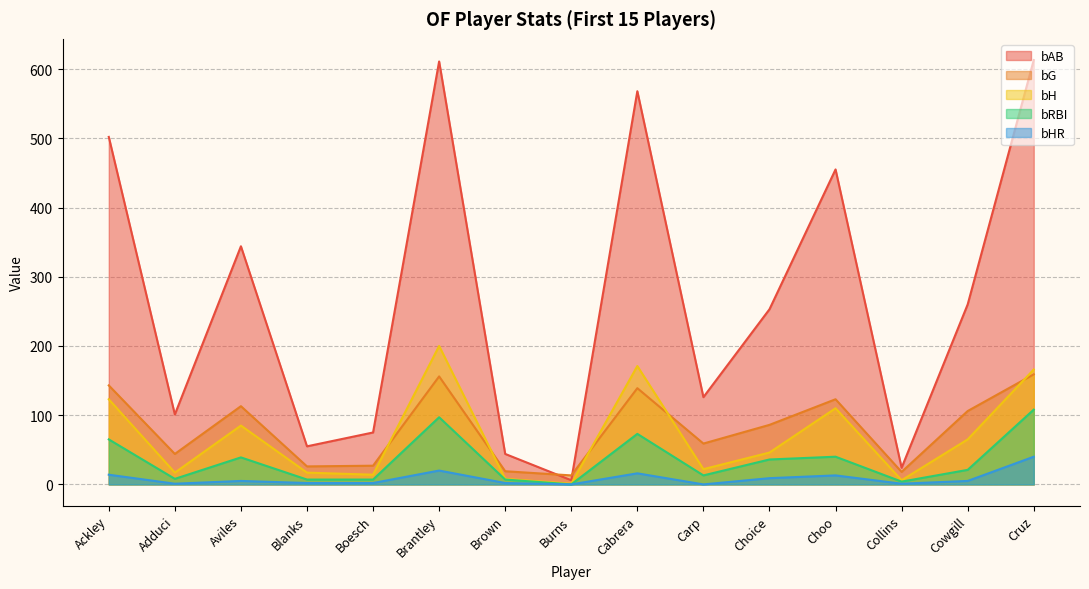

What is the difference between the maximum and minimum values in the bH series?

199